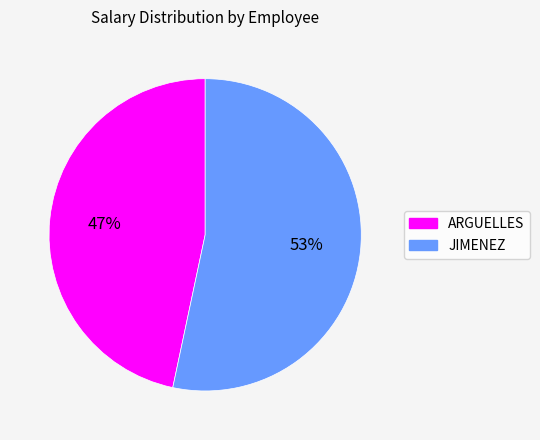

Does JIMENEZ represent more than half of the total?

Yes